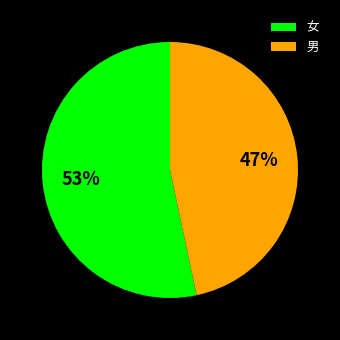

What is the ratio of the value at 男 to the value at 女?

0.9